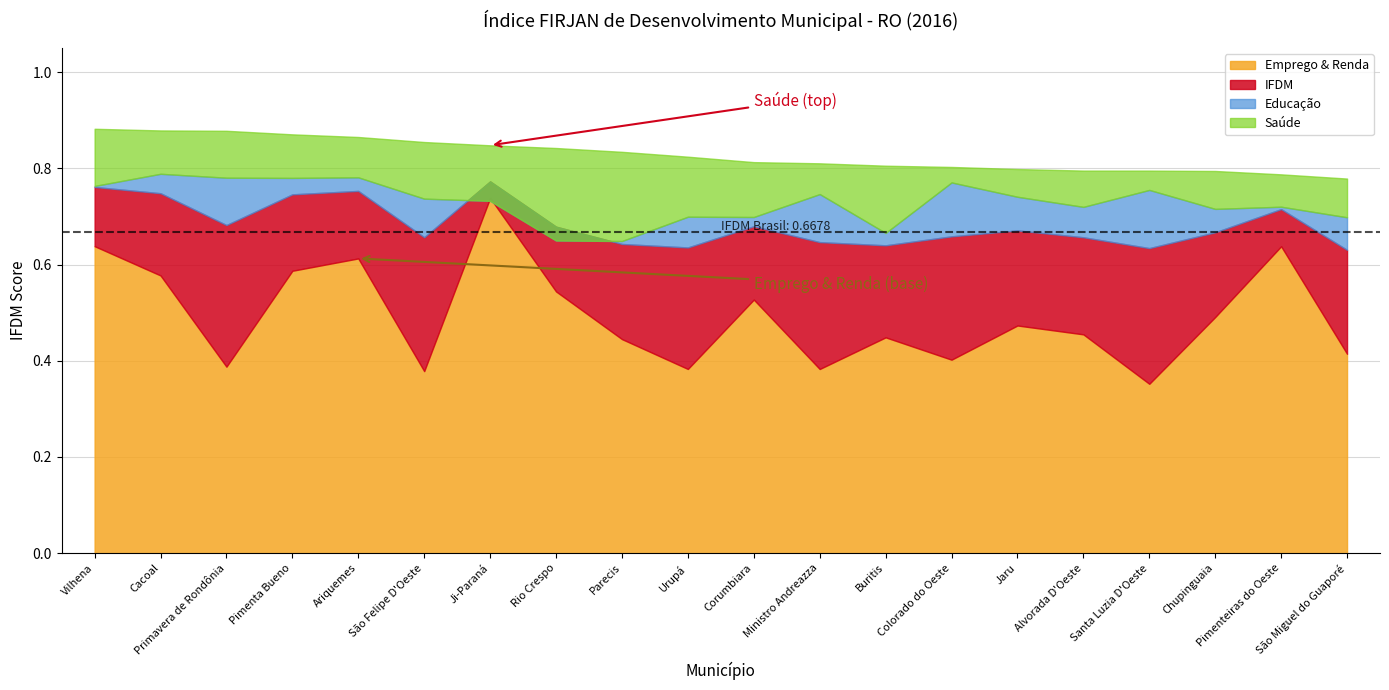

Reading left to right, what are all the values shown in this chart?

IFDM: 0.8	0.7	0.7	0.7	0.8	0.7	0.8	0.7	0.6	0.6	0.7	0.6	0.6	0.7	0.7	0.7	0.6	0.7	0.7	0.6
Emprego & Renda: 0.6	0.6	0.4	0.6	0.6	0.4	0.7	0.5	0.4	0.4	0.5	0.4	0.4	0.4	0.5	0.5	0.4	0.5	0.6	0.4
Educação: 0.8	0.8	0.8	0.8	0.8	0.7	0.7	0.6	0.6	0.7	0.7	0.7	0.7	0.8	0.7	0.7	0.8	0.7	0.7	0.7
Saúde: 0.9	0.9	0.9	0.9	0.9	0.9	0.8	0.8	0.8	0.8	0.8	0.8	0.8	0.8	0.8	0.8	0.8	0.8	0.8	0.8